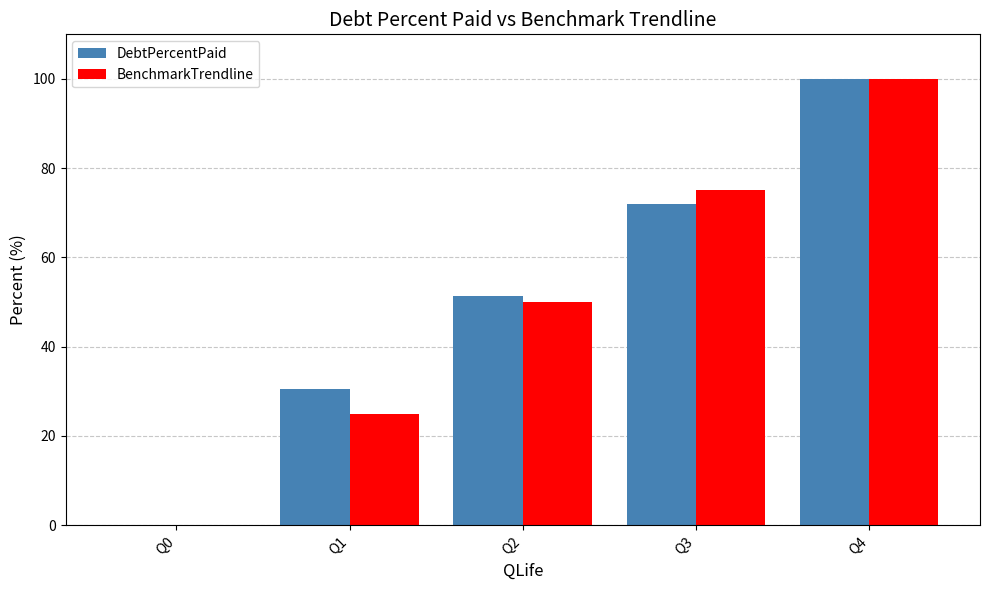

What is the sum of all BenchmarkTrendline values?

250.0